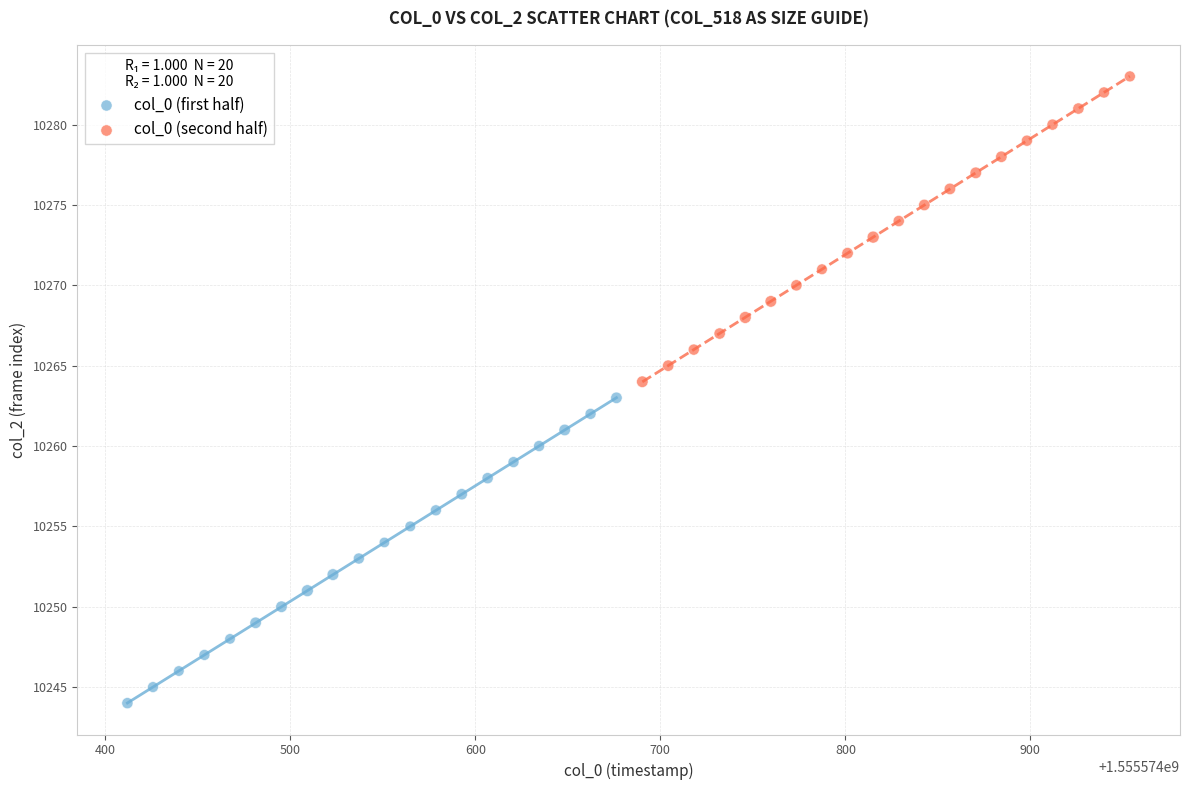

Which series reaches the minimum Y coordinate?

col_0 (first half)